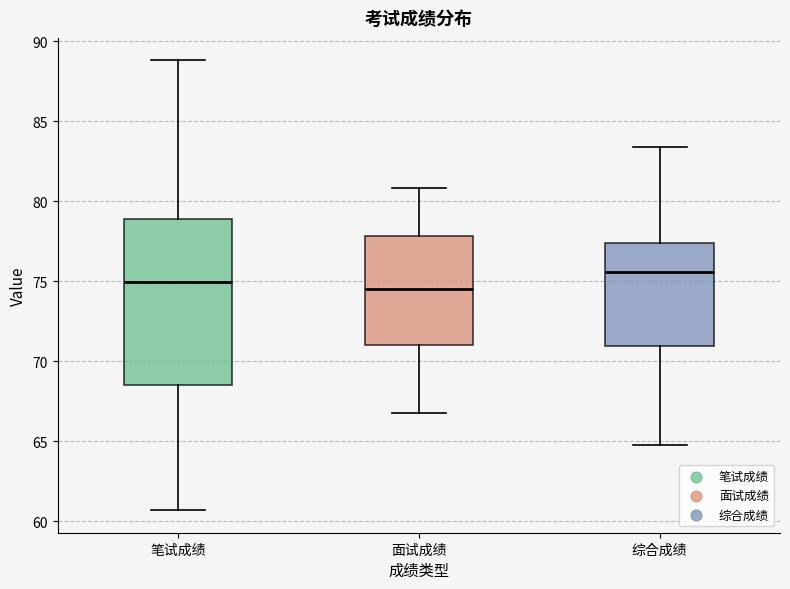

Reading left to right, read every box against the y-axis: the position of its median line, the range the box covers, and the ends of its whiskers. The values are not printed on the chart, so give them approximately, as read against the axis.

笔试成绩: median 75.0, box 68.5 to 79.0, whiskers 60.5 to 89.0
面试成绩: median 74.5, box 71.0 to 78.0, whiskers 67.0 to 81.0
综合成绩: median 75.5, box 71.0 to 77.5, whiskers 65.0 to 83.5